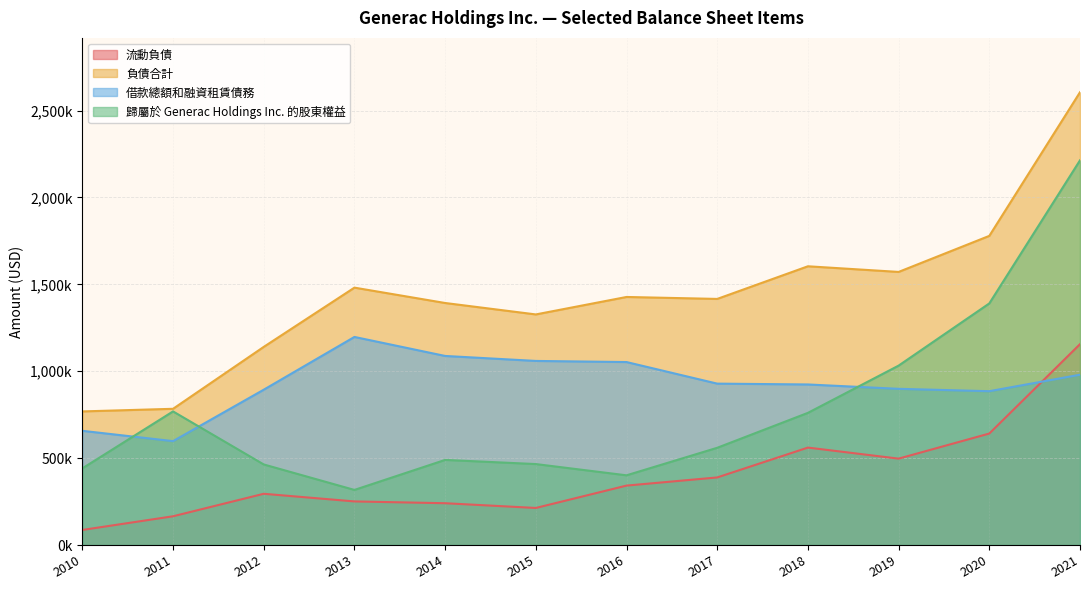

Where do 歸屬於 Generac Holdings Inc. 的股東權益 and 借款總額和融資租賃債務 first cross each other?

2010 and 2011